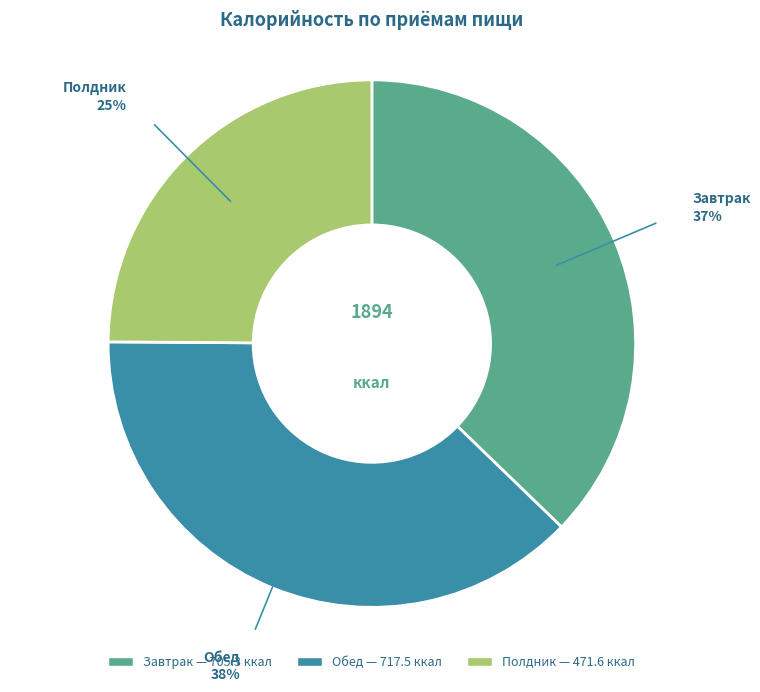

Rank the categories by value from highest to lowest.

Обед, Завтрак, Полдник